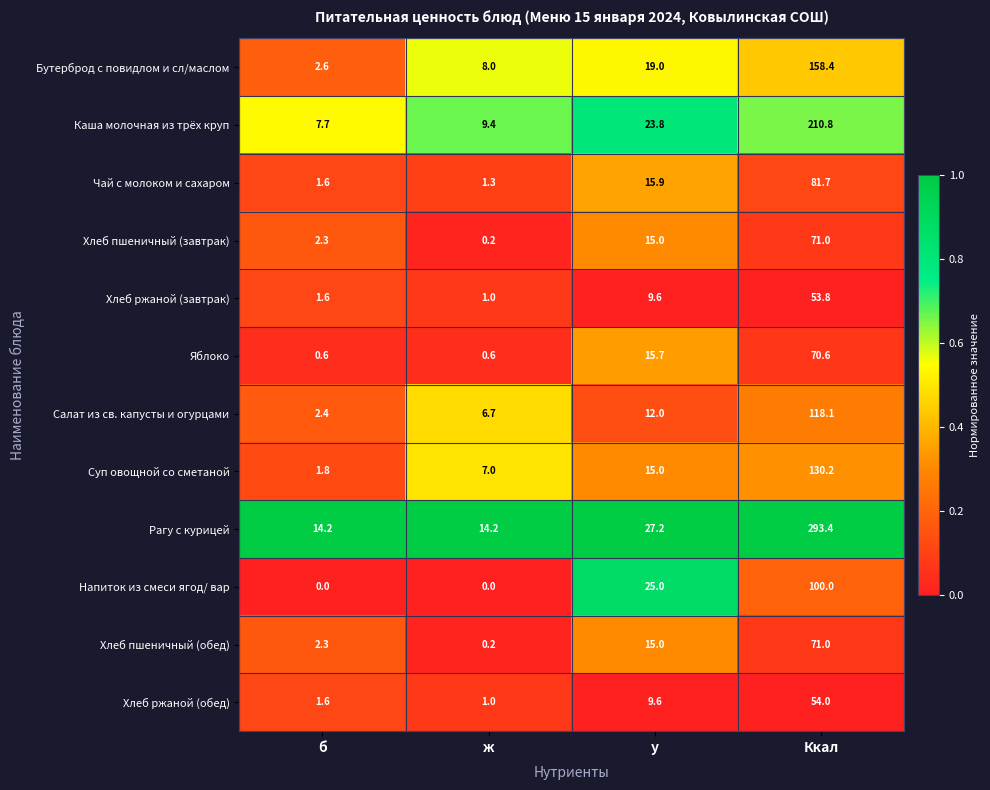

True or false: Хлеб ржаной (обед) has a value of 1.6 at б.

True